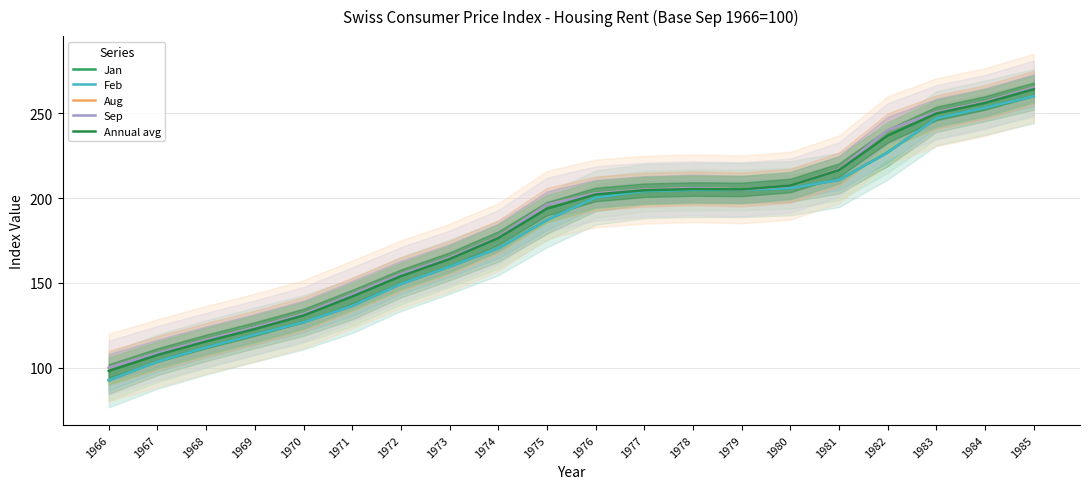

What is the average value of the Aug series?

183.6